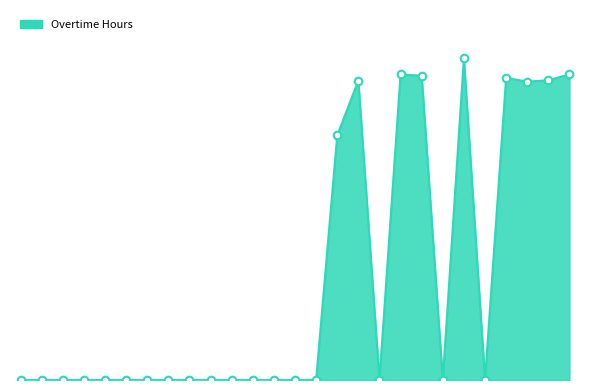

Does the chart have visible grid lines?

No